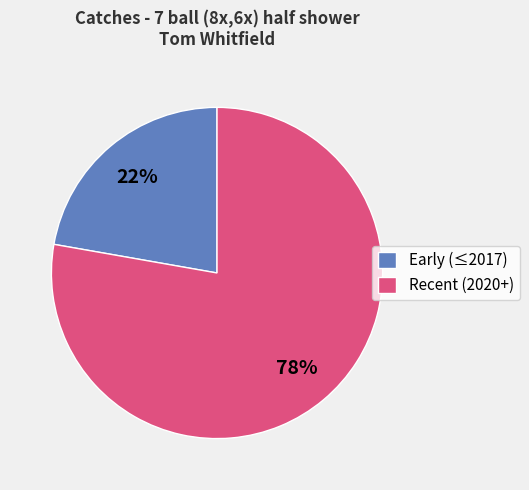

Is the sum of Recent (2020+) and Early (≤2017) greater than half?

Yes